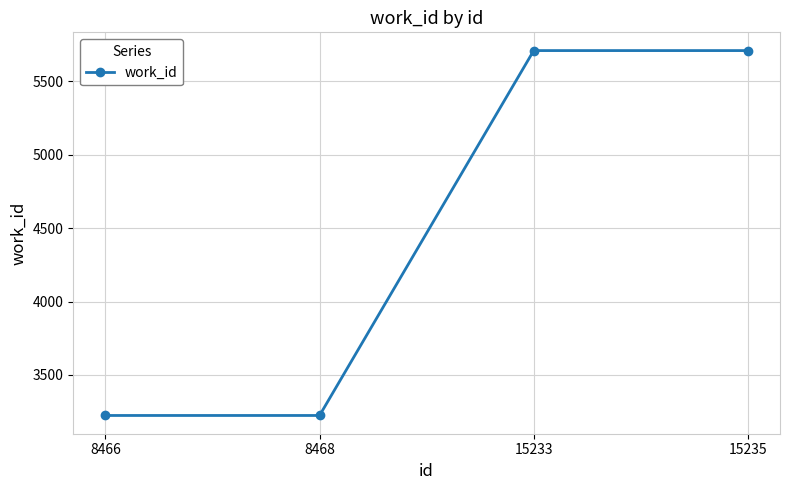

Reading left to right, list all the values displayed in this chart.

3224	3224	5709	5709